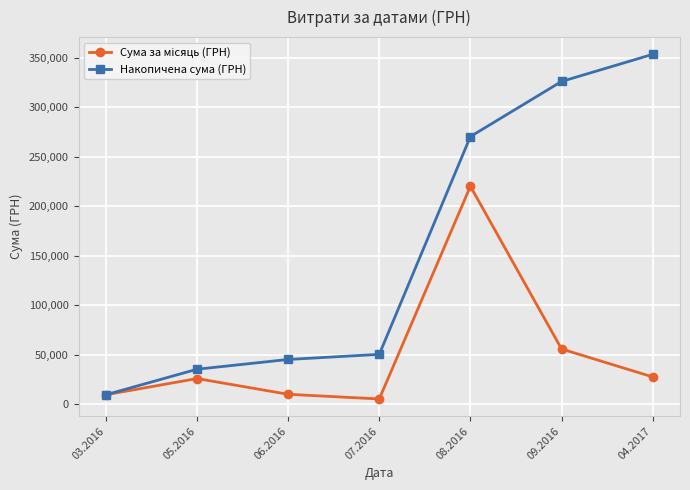

What is the total value across all series at 06.2016?

54903.1